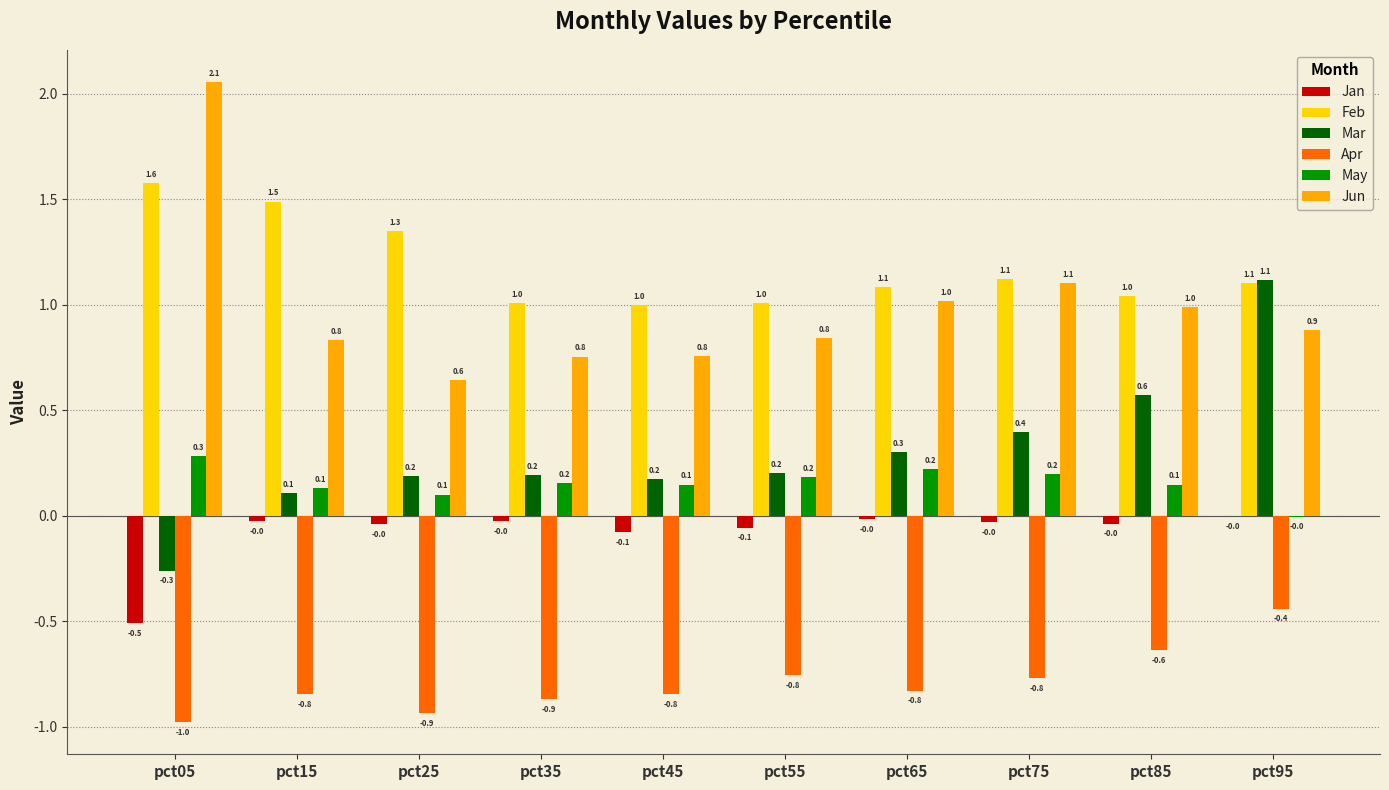

What is the average value of the Mar series?

0.3